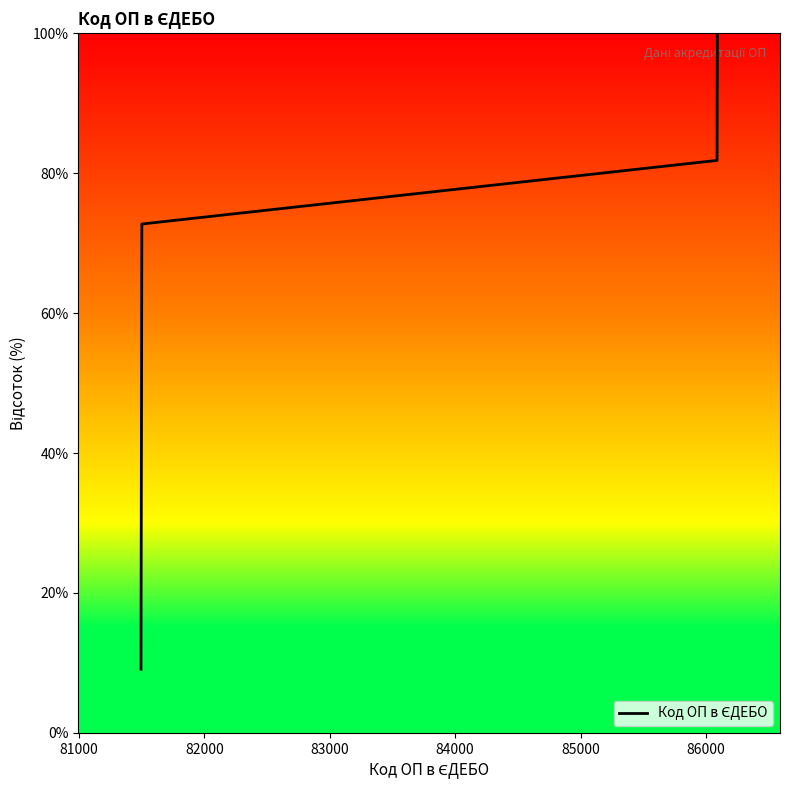

What is the minimum value shown in the chart?

9.1